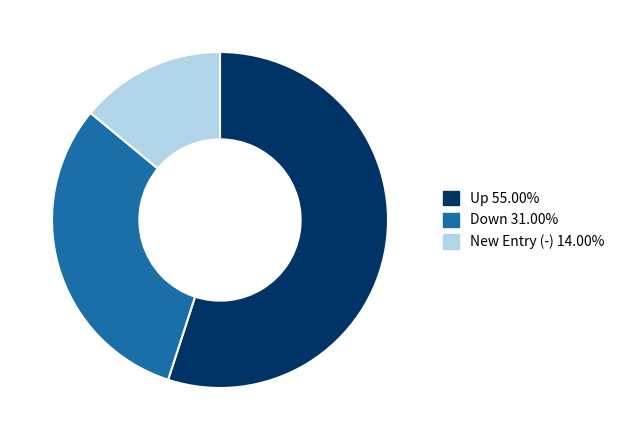

How many slices are in this pie chart?

3